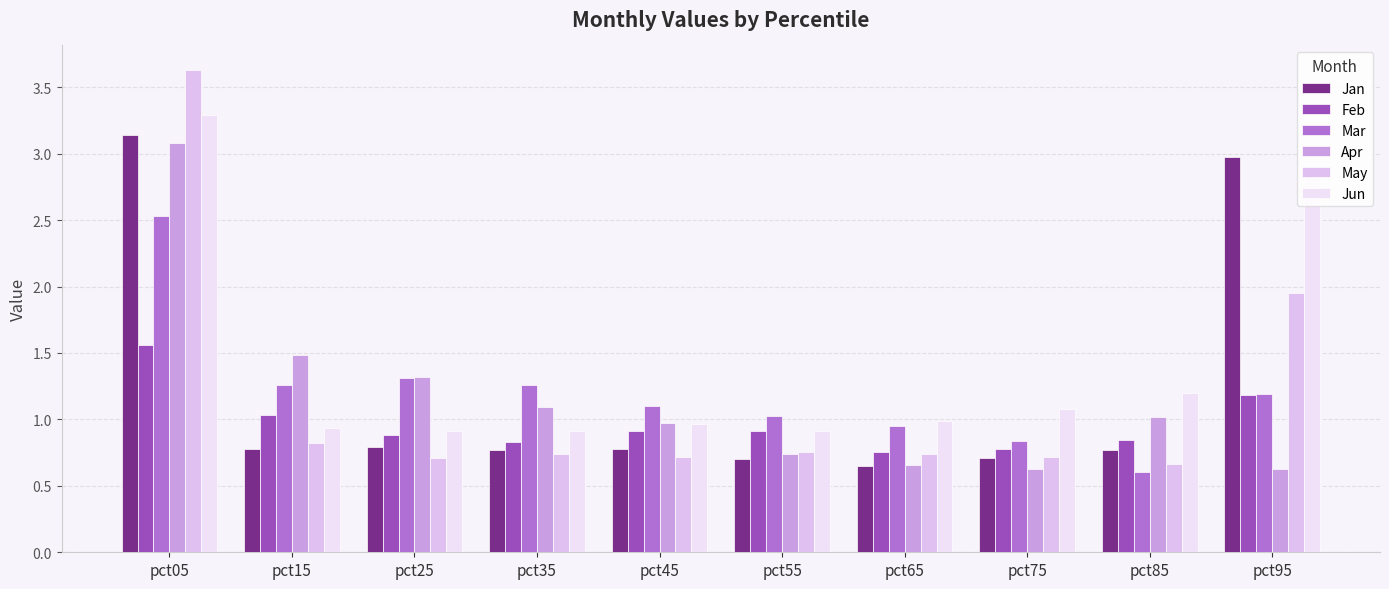

Are the bars horizontal?

No